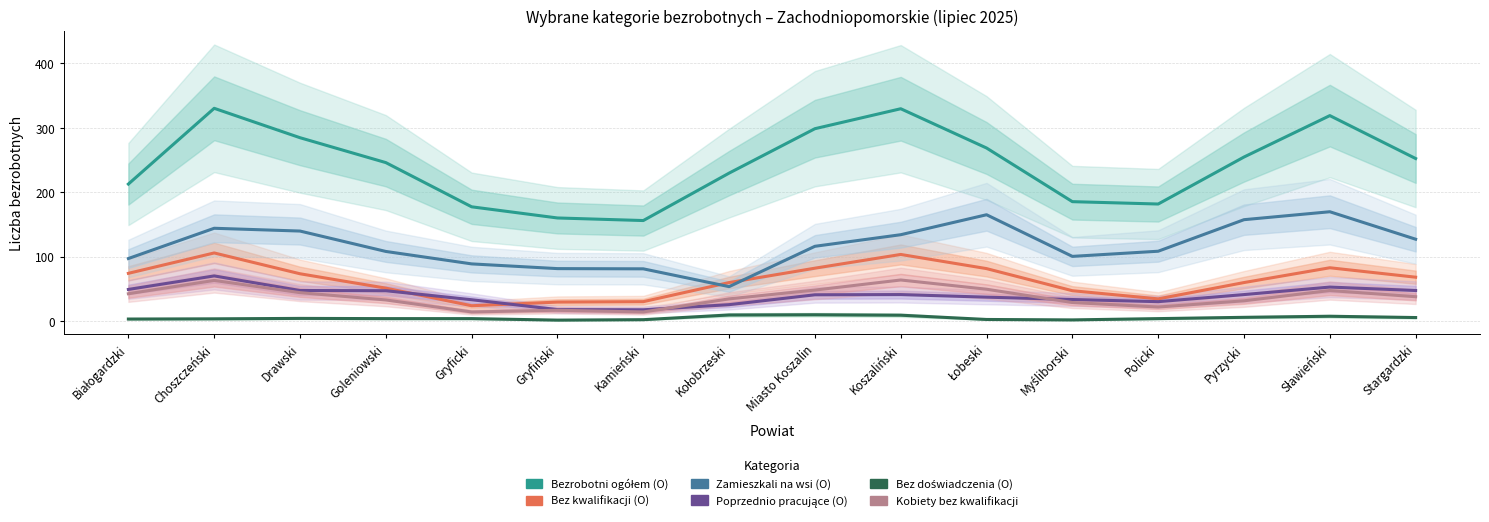

What is the difference between the maximum and minimum values in the Bezrobotni ogółem (O) series?

174.3